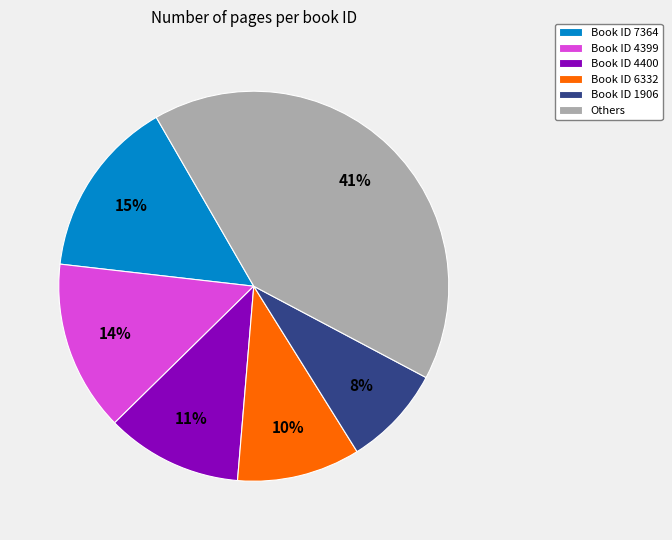

The Book ID 1906 slice represents 8% of the pie. True or false?

True